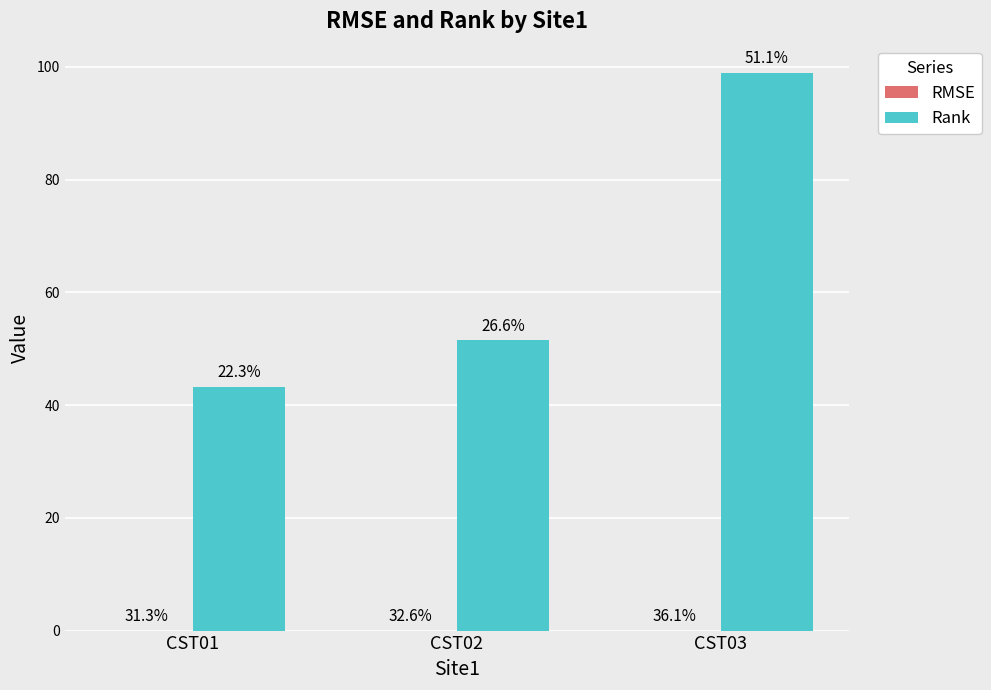

The value of RMSE at CST01 is 0.0. True or false?

True